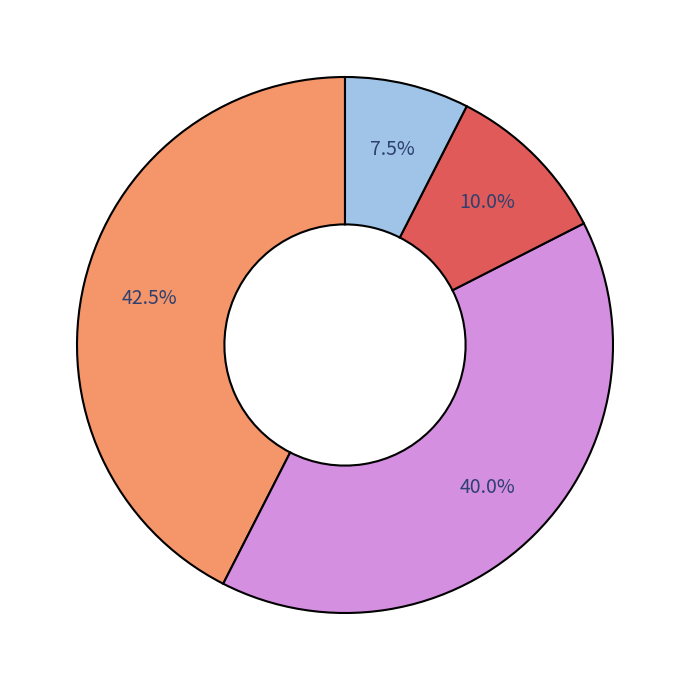

Is there a majority slice in this chart?

No